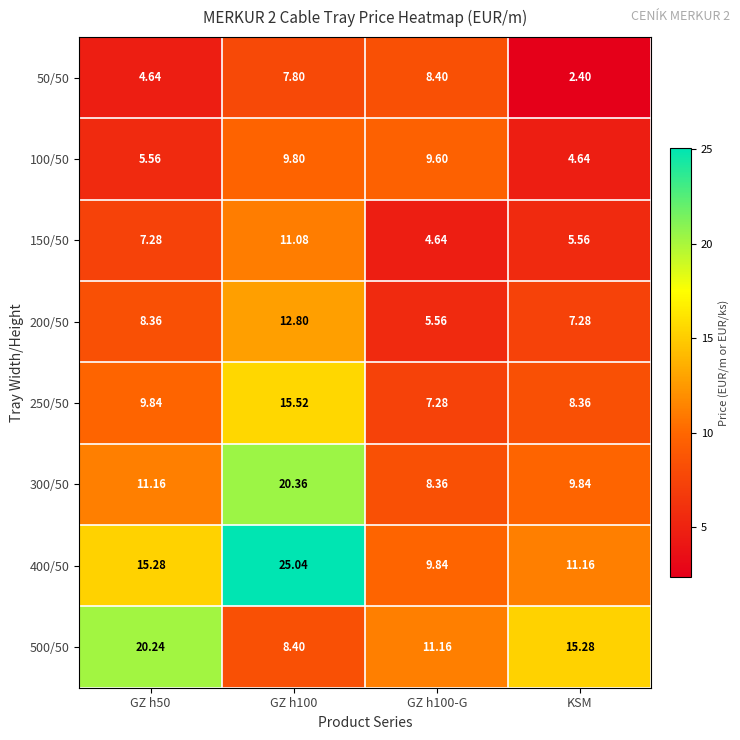

Which label corresponds to the smallest value in the chart?

KSM